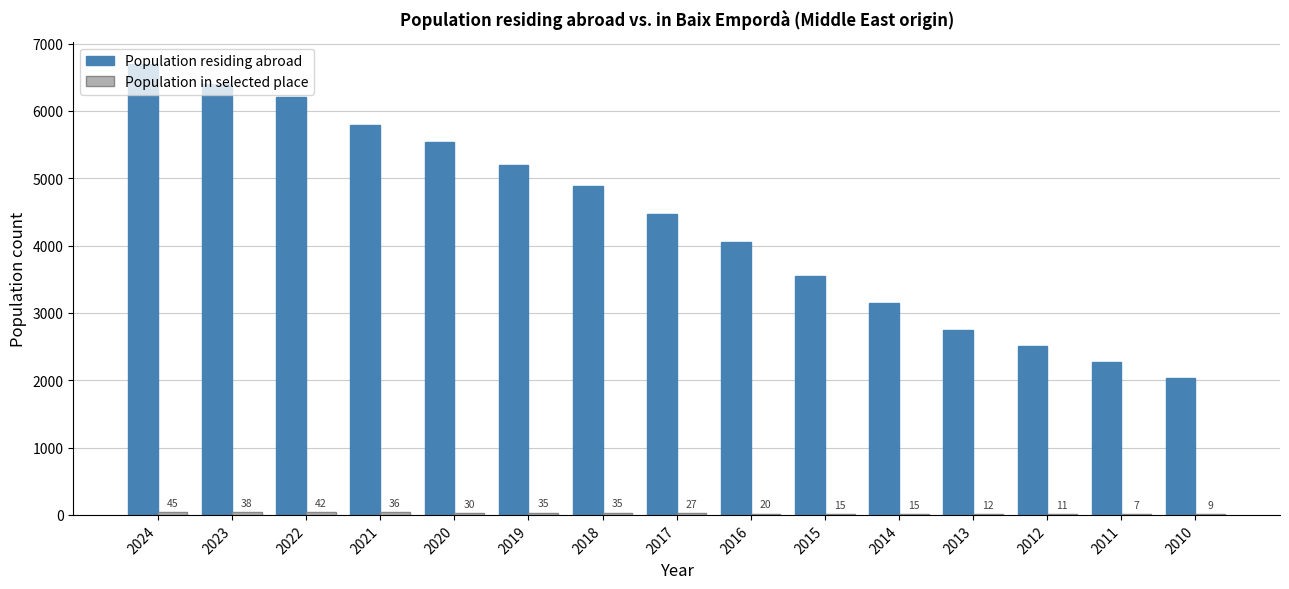

The Population residing abroad series shows 4048 at 2016. True or false?

True